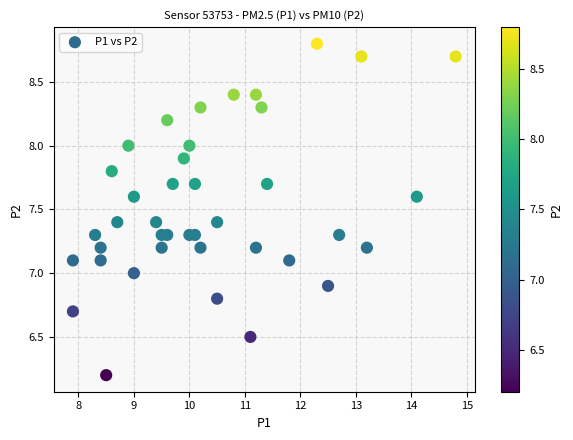

What is the range of Y values (max minus min)?

2.6